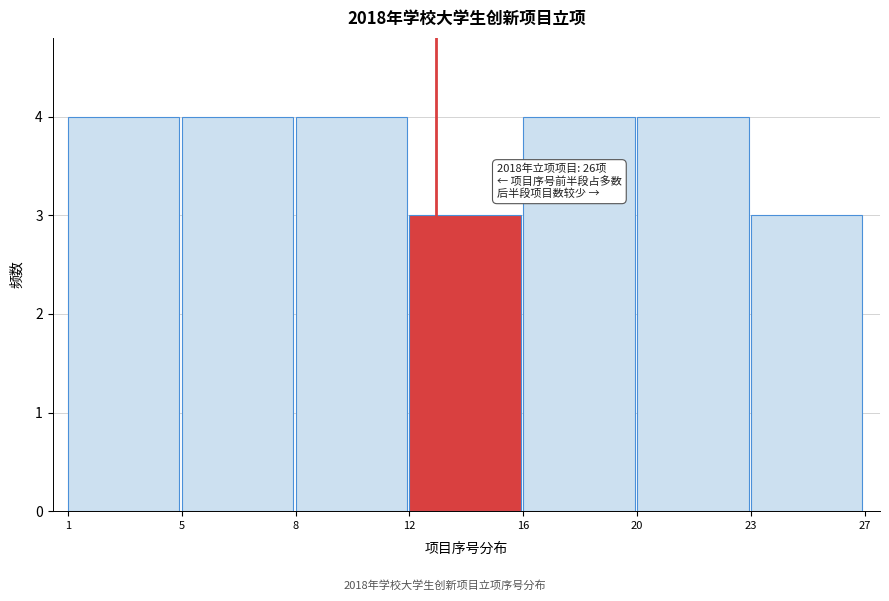

Reading left to right, list all the values displayed in this chart.

4	4	4	3	4	4	3